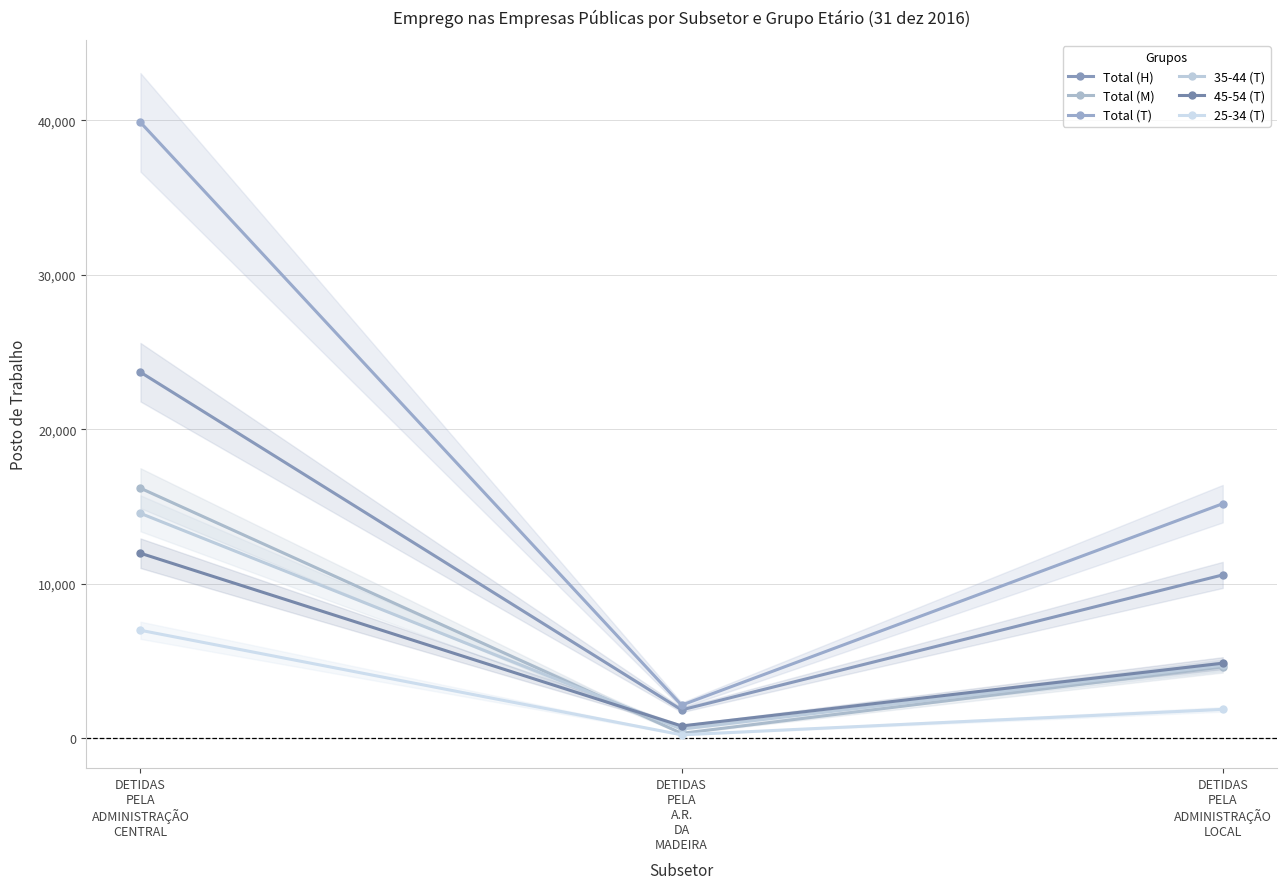

What is the average value of the 45-54 (T) series?

5868